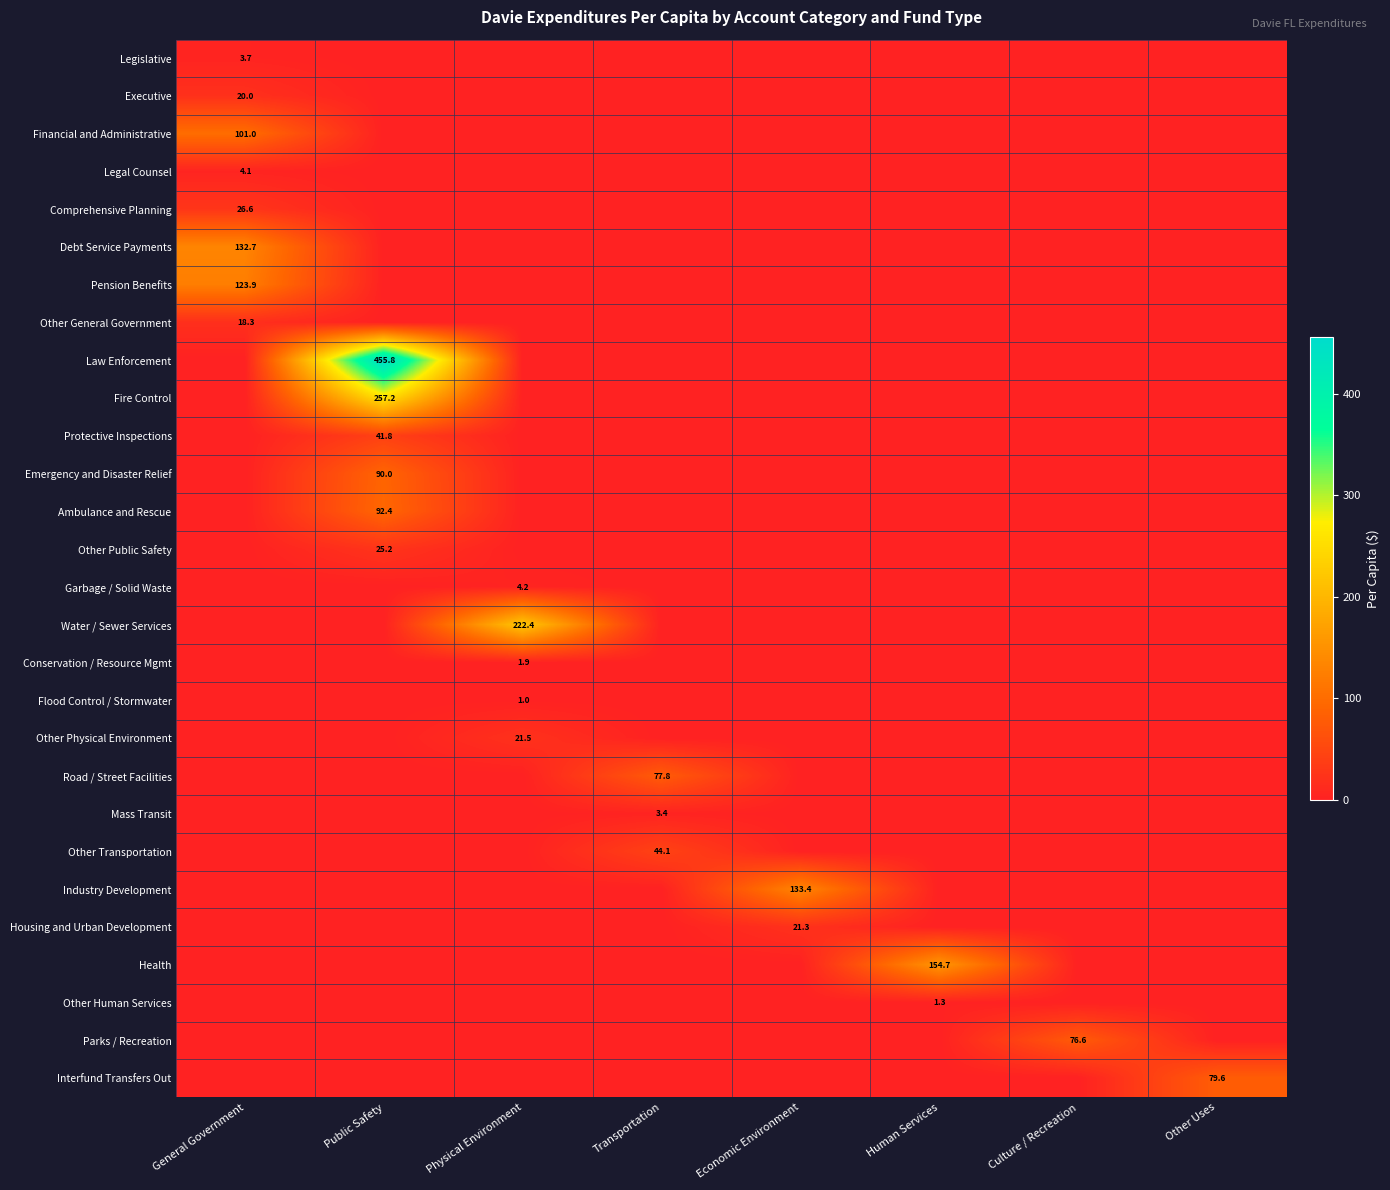

List the series in order of their peak value, lowest first.

Flood Control / Stormwater, Other Human Services, Conservation / Resource Mgmt, Mass Transit, Legislative, Legal Counsel, Garbage / Solid Waste, Other General Government, Executive, Housing and Urban Development, Other Physical Environment, Other Public Safety, Comprehensive Planning, Protective Inspections, Other Transportation, Parks / Recreation, Road / Street Facilities, Interfund Transfers Out, Emergency and Disaster Relief, Ambulance and Rescue, Financial and Administrative, Pension Benefits, Debt Service Payments, Industry Development, Health, Water / Sewer Services, Fire Control, Law Enforcement